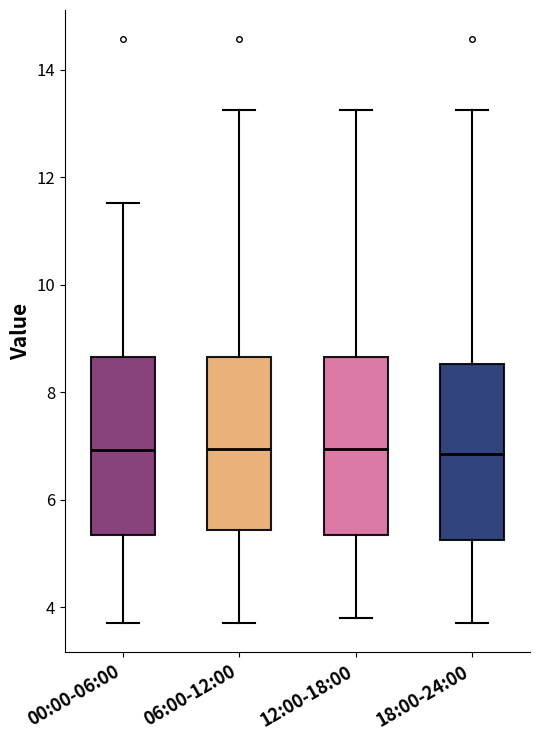

Where does the upper whisker of the box for 00:00-06:00 end on the y-axis? The values are not printed on the chart, so give them approximately, as read against the axis.

11.6